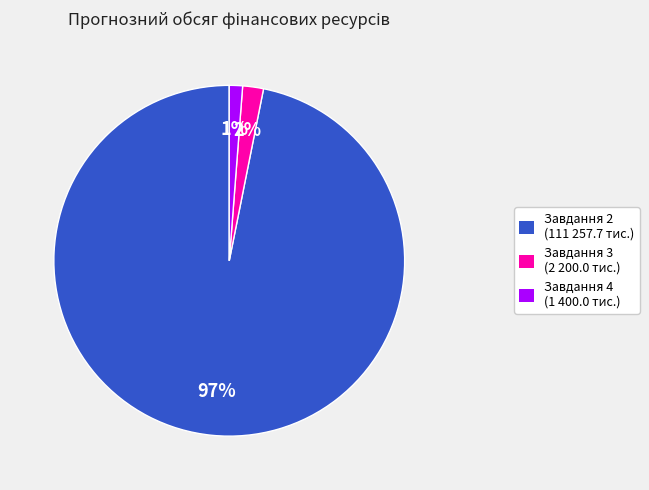

To the nearest percent, what is the difference between the largest and smallest slice percentages?

96%